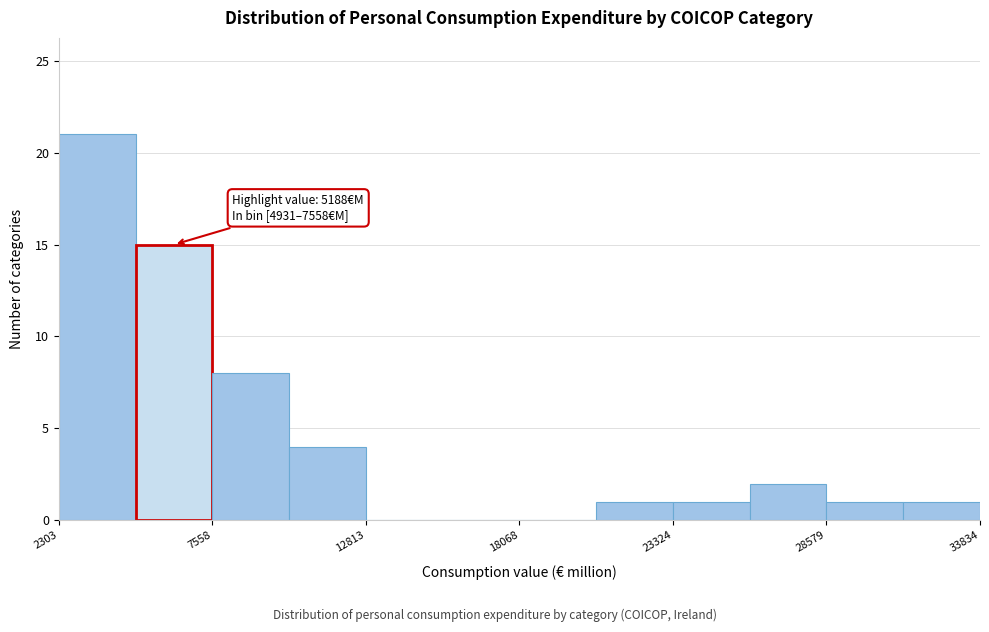

Around what value on the x-axis is the tallest bar? Give the approximate position of its centre, as read against the axis.

4000